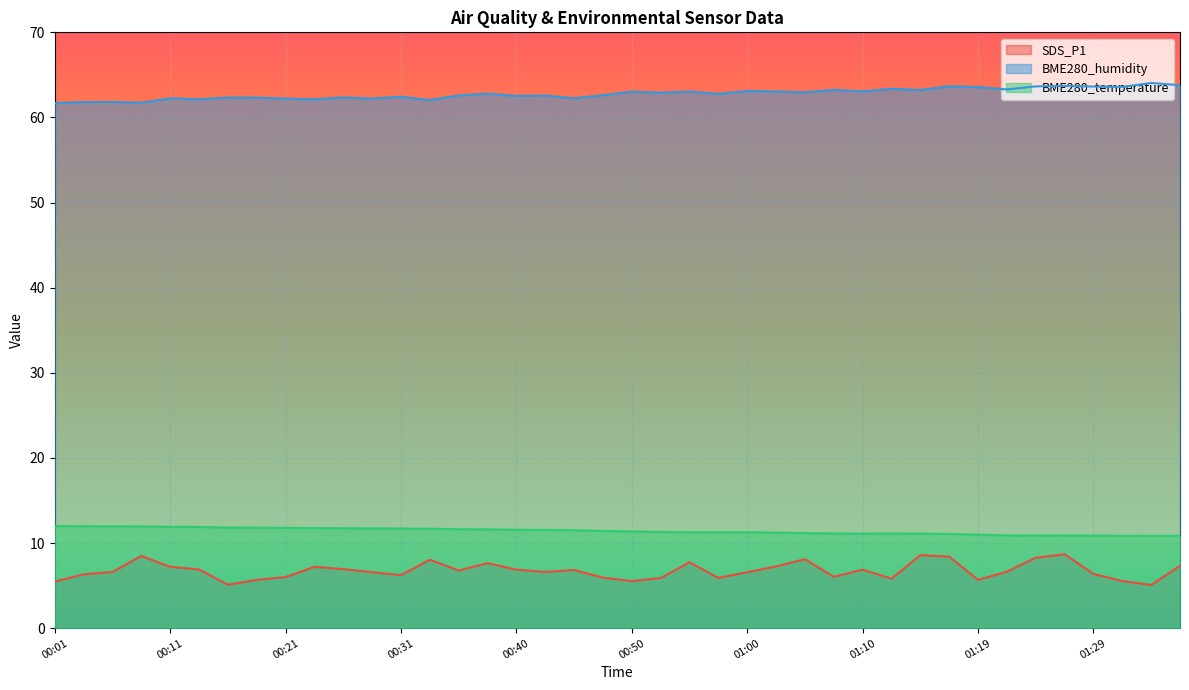

What is the label of the 17th point from the right?

00:57